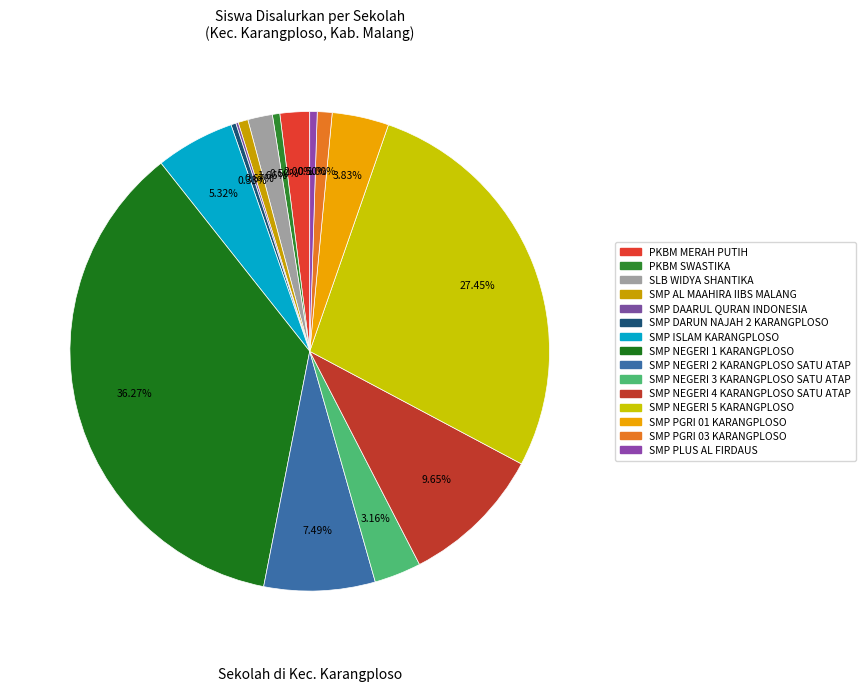

The SMP AL MAAHIRA IIBS MALANG slice represents 1% of the pie. True or false?

True